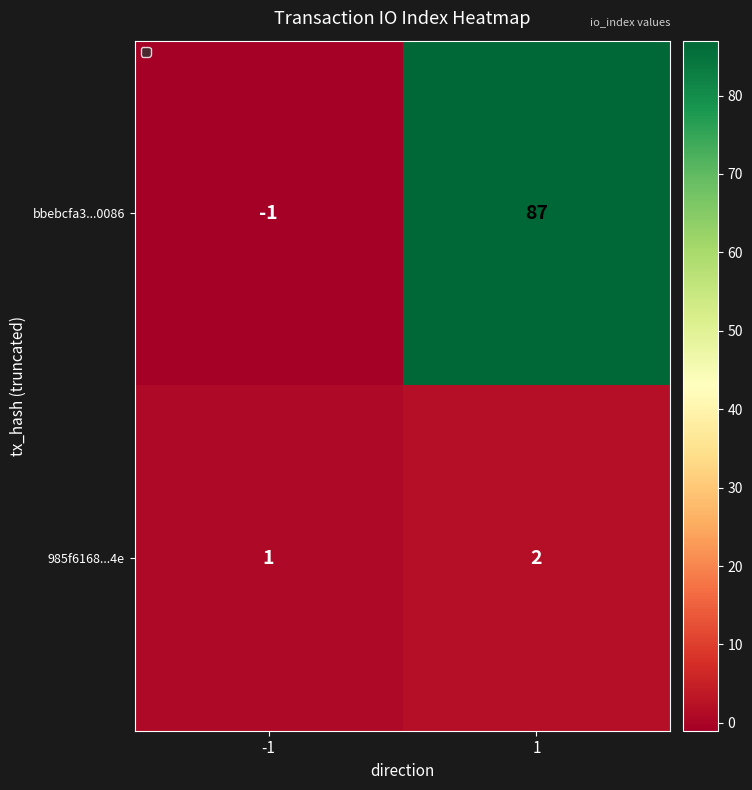

The bbebcfa3...0086 series shows 87 at 1. True or false?

True